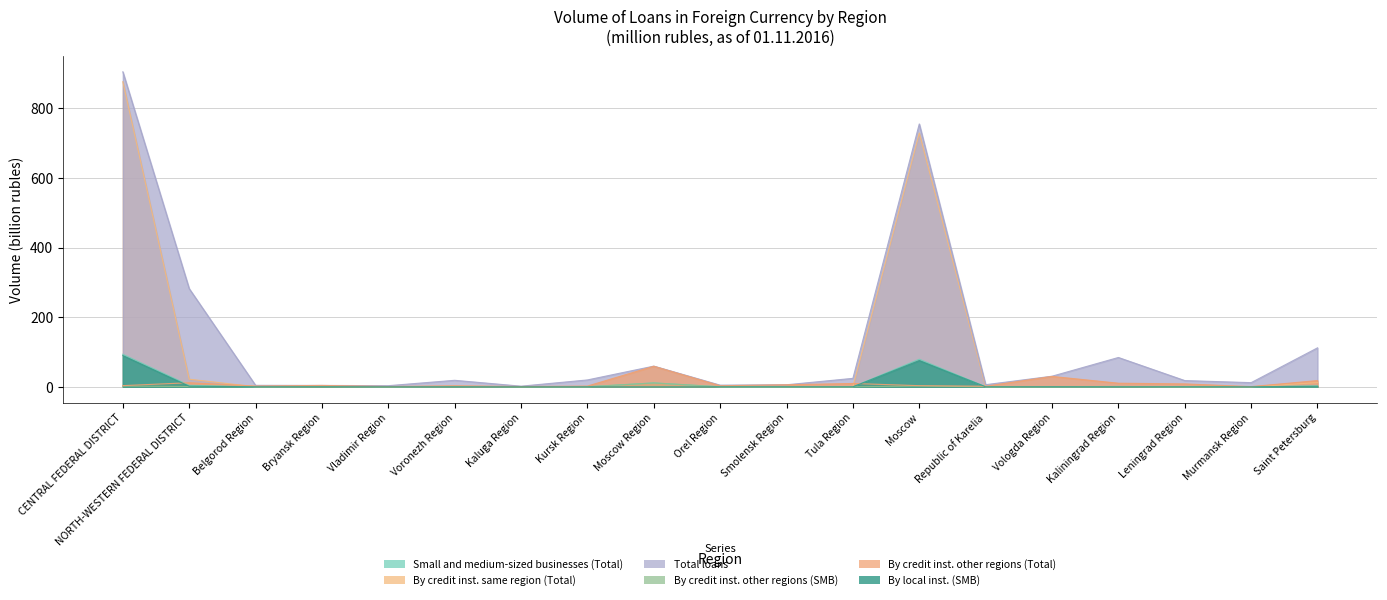

How many intersections are there between By credit inst. same region (Total) and By credit inst. other regions (Total)?

3